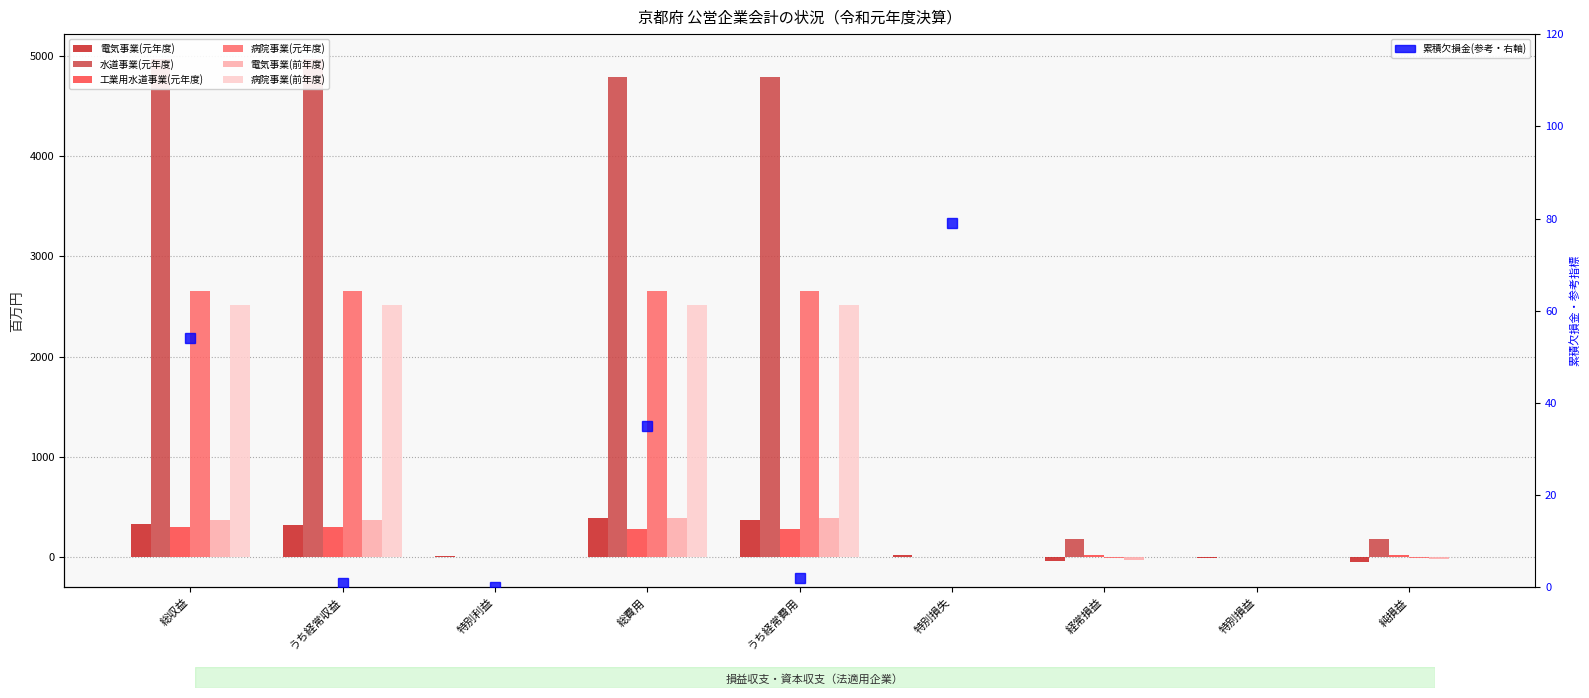

Does the chart contain any negative values?

Yes